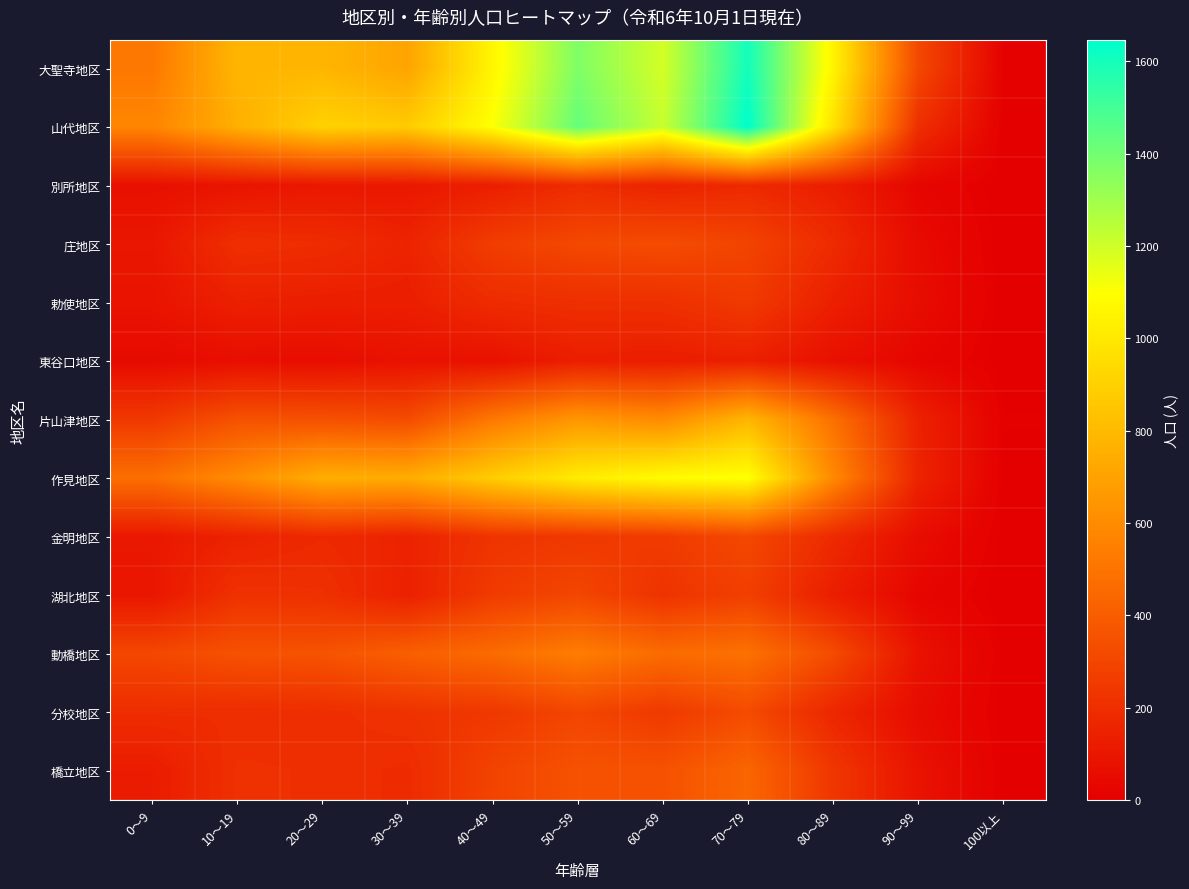

At how many categories does at least one series exceed 1314?

2